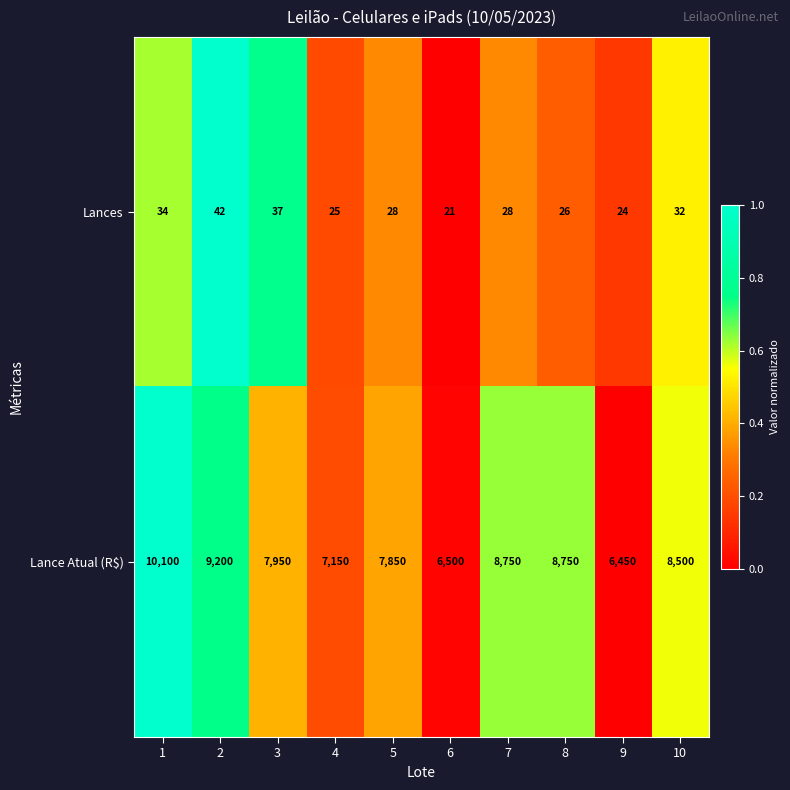

Reading left to right, what are all the values shown in this chart?

Lances: 34	42	37	25	28	21	28	26	24	32
Lance Atual (R$): 10100	9200	7950	7150	7850	6500	8750	8750	6450	8500